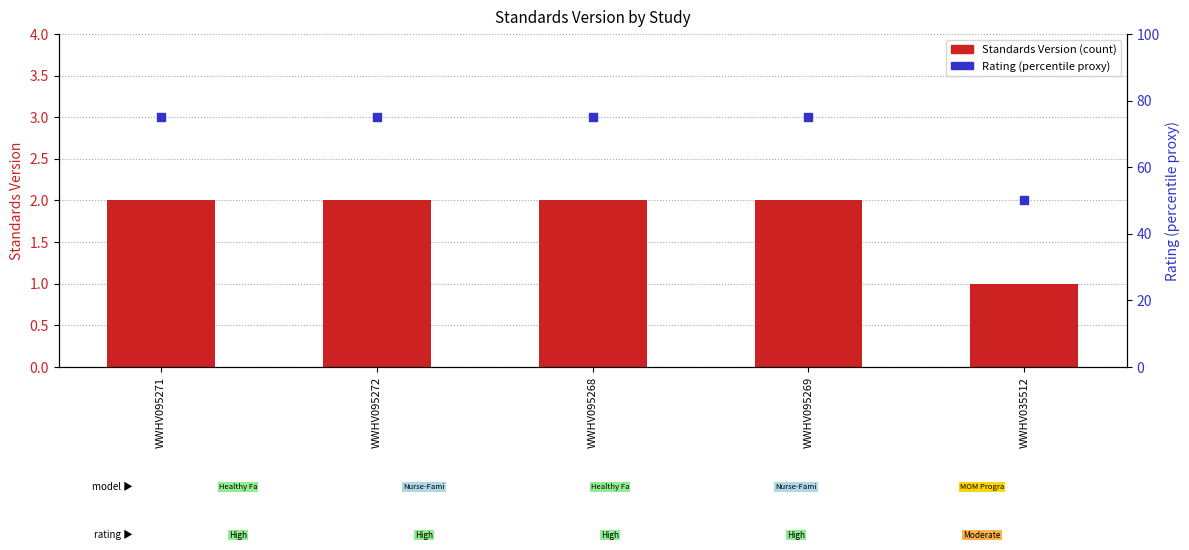

What is the total value across all series at WWHV095269?

77